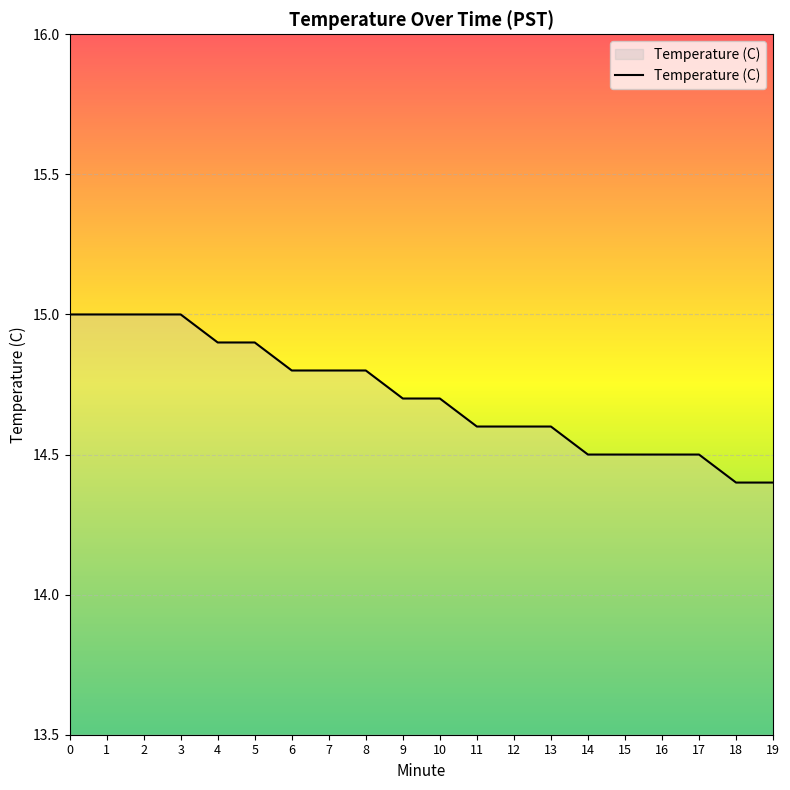

Is this an area chart (filled region under the line)?

No